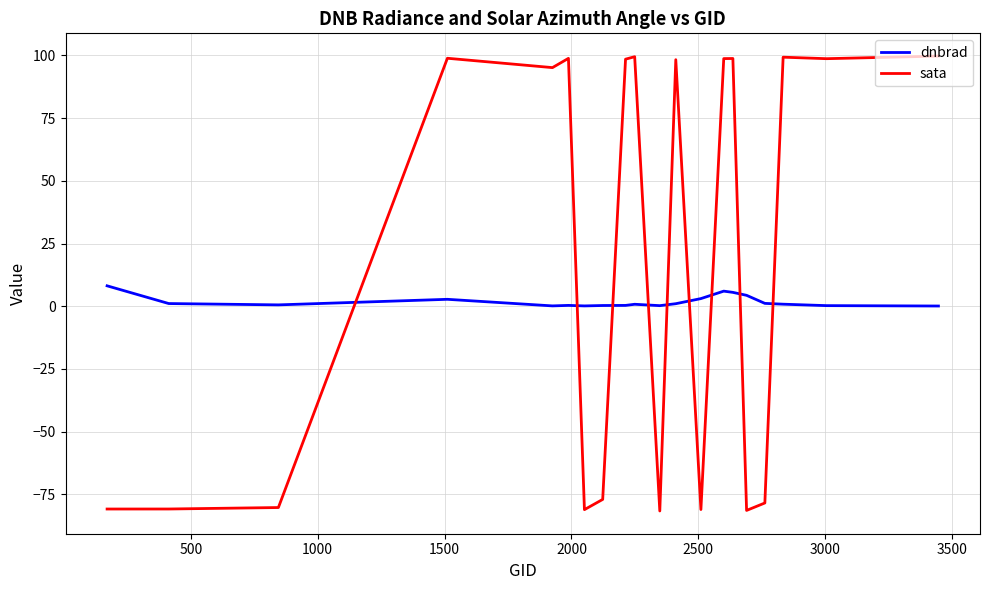

How many intersections are there between dnbrad and sata?

9